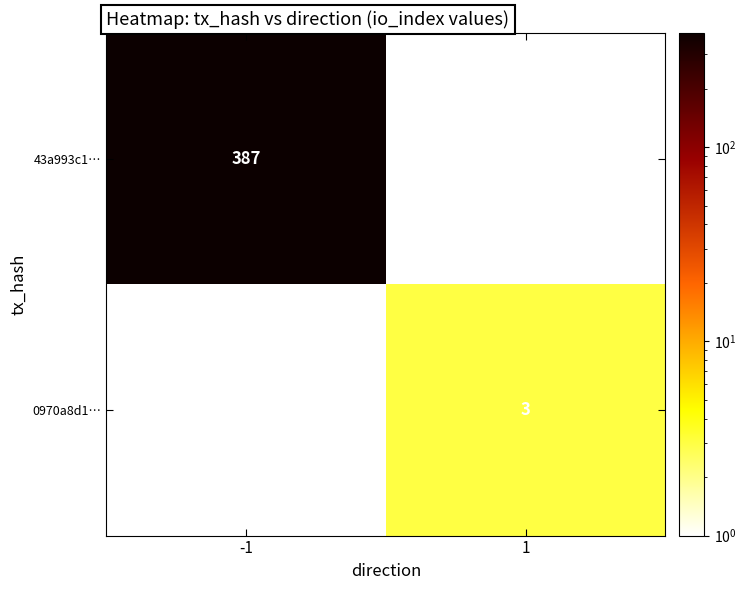

Which label corresponds to the largest value in the chart?

-1